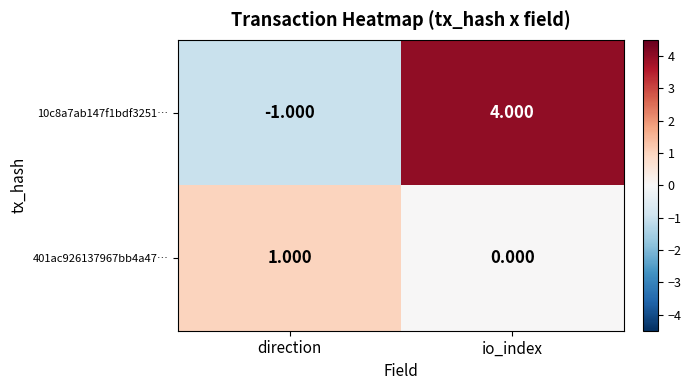

How many data points does each series have?

2